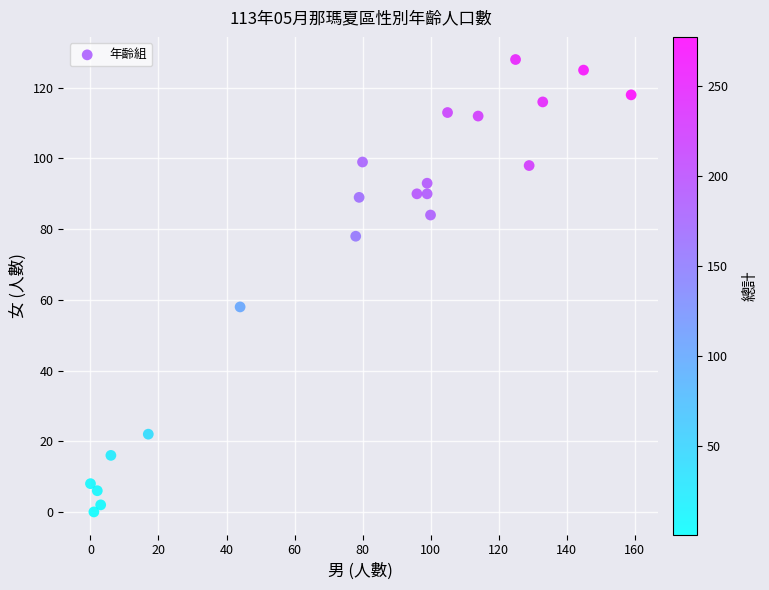

What is the range of X values (max minus min)?

159